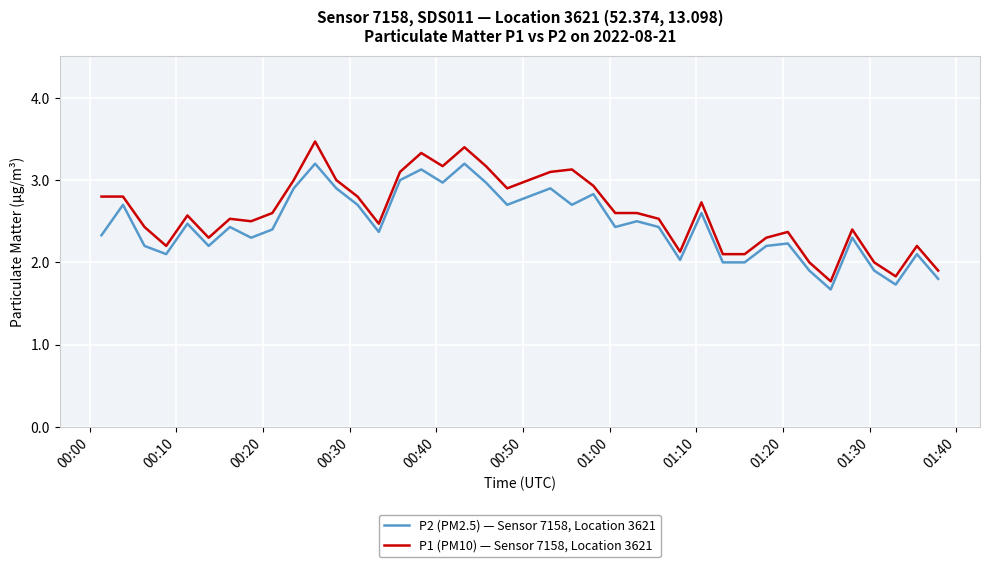

What is the smallest value displayed?

1.7